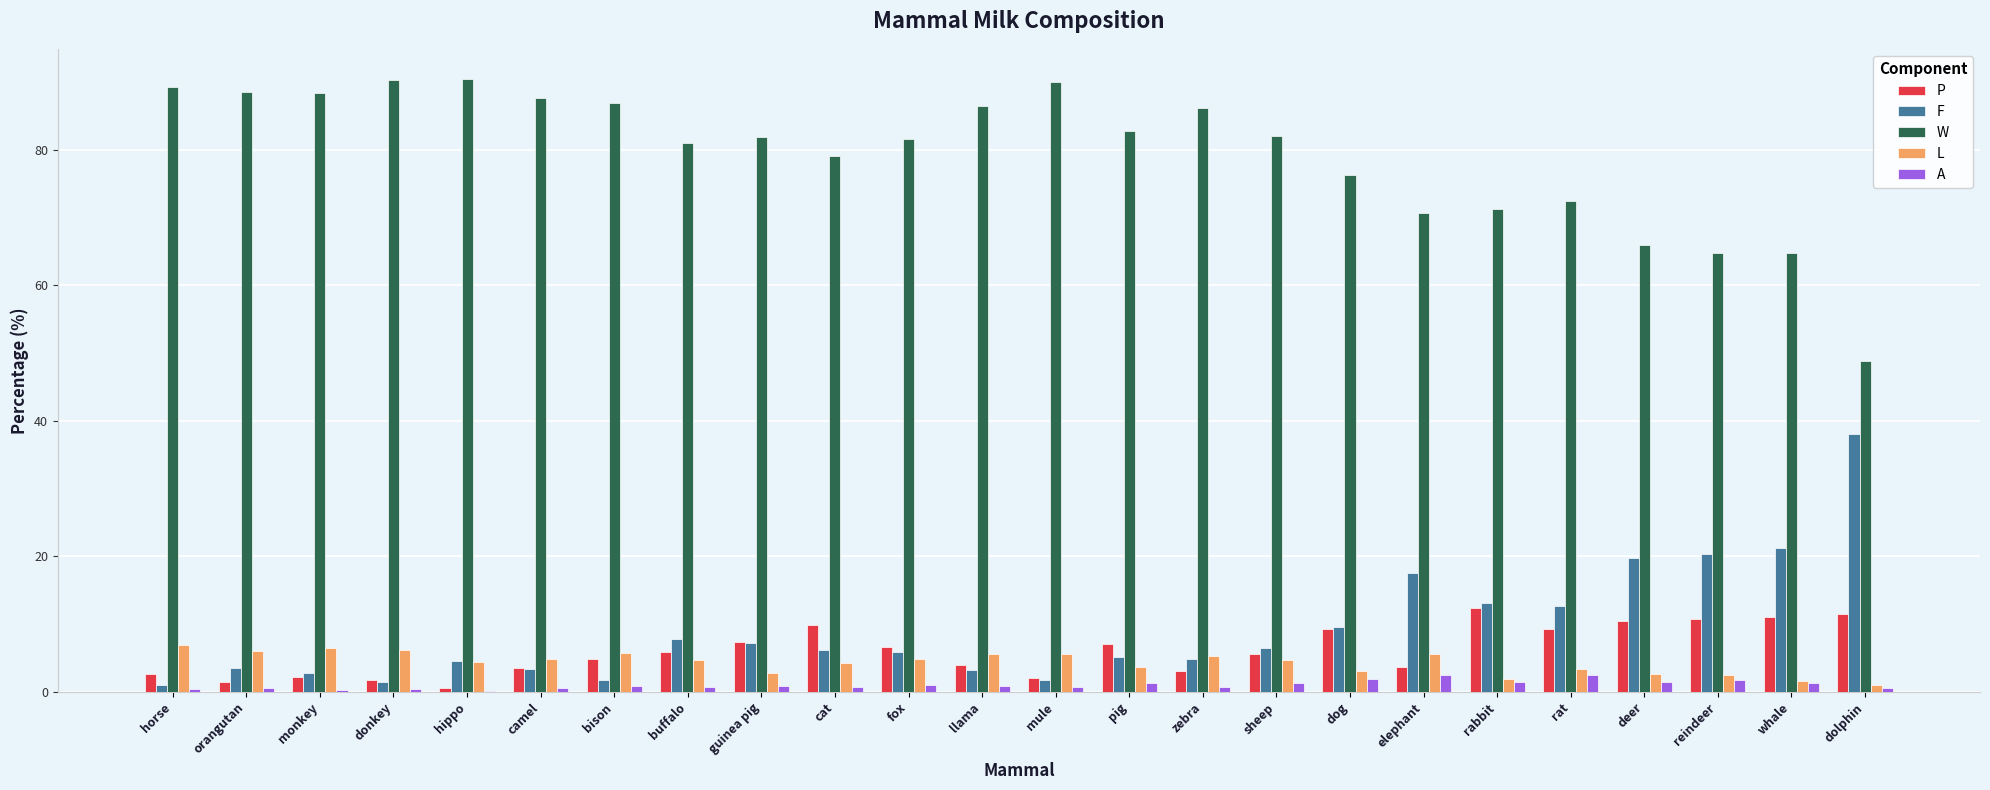

What is the sum of all F values?

218.5